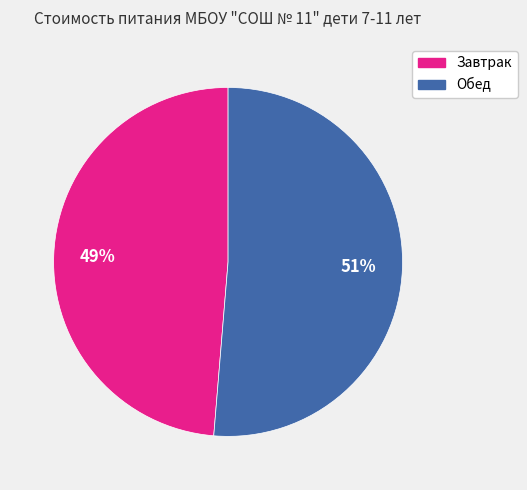

To the nearest percent, what is the combined percentage of Обед and Завтрак?

100%